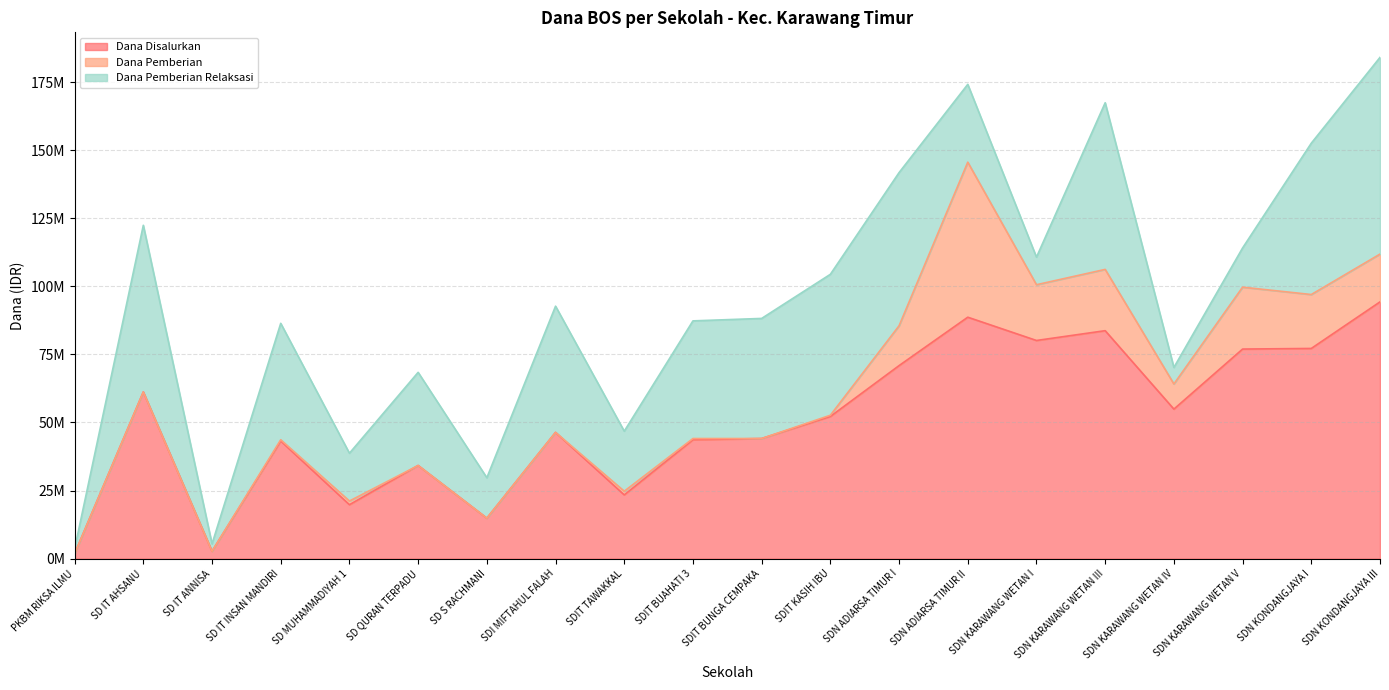

Where is the first local minimum for Dana Pemberian Relaksasi?

SD IT ANNISA